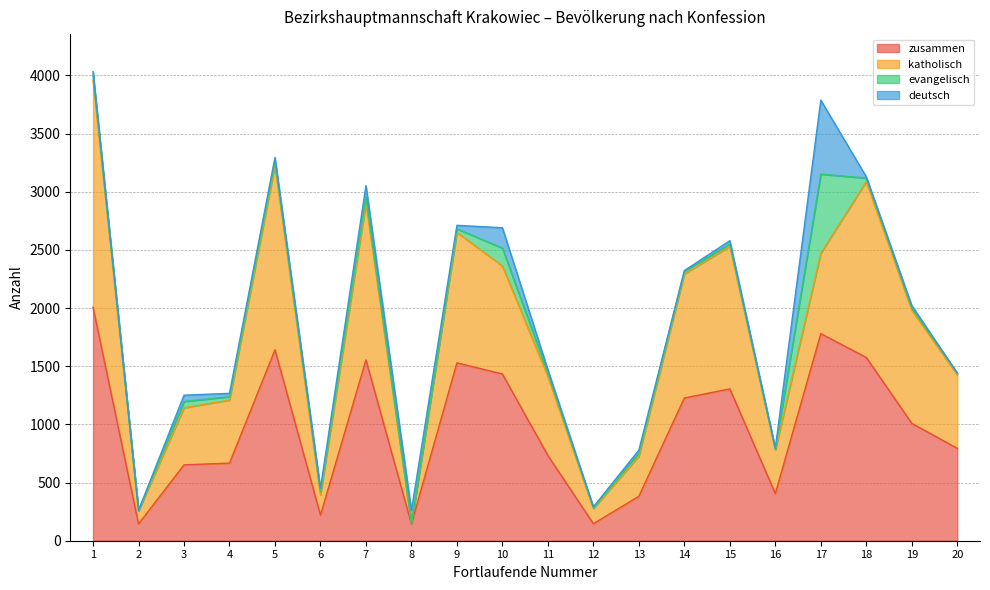

Where does the deutsch series first go above 29?

3